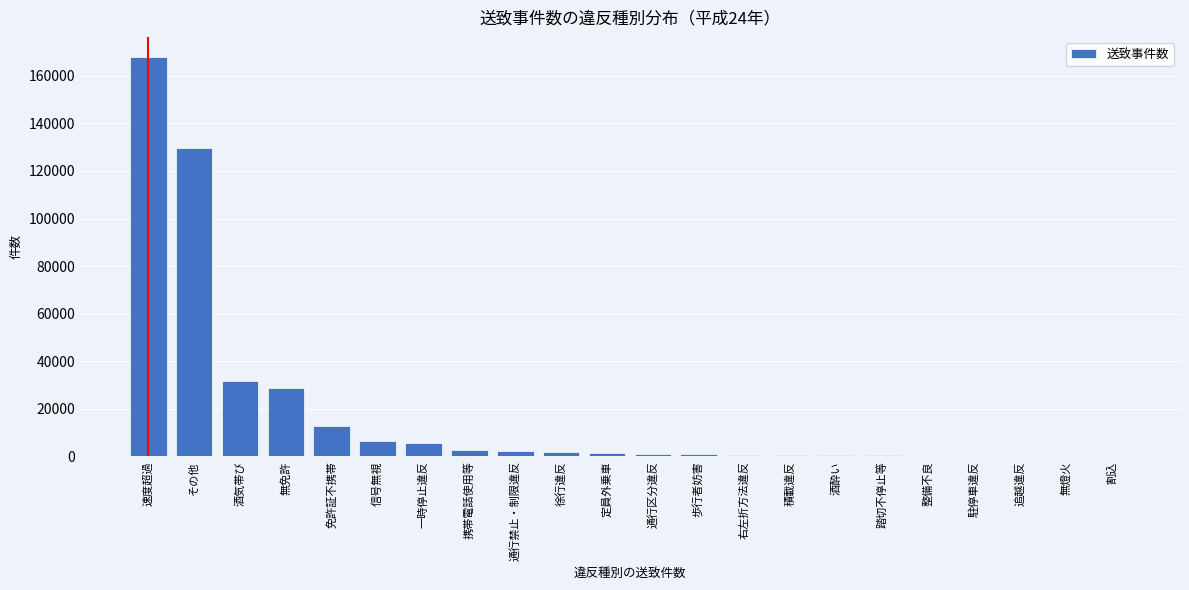

Which label corresponds to the largest value in the chart?

速度超過